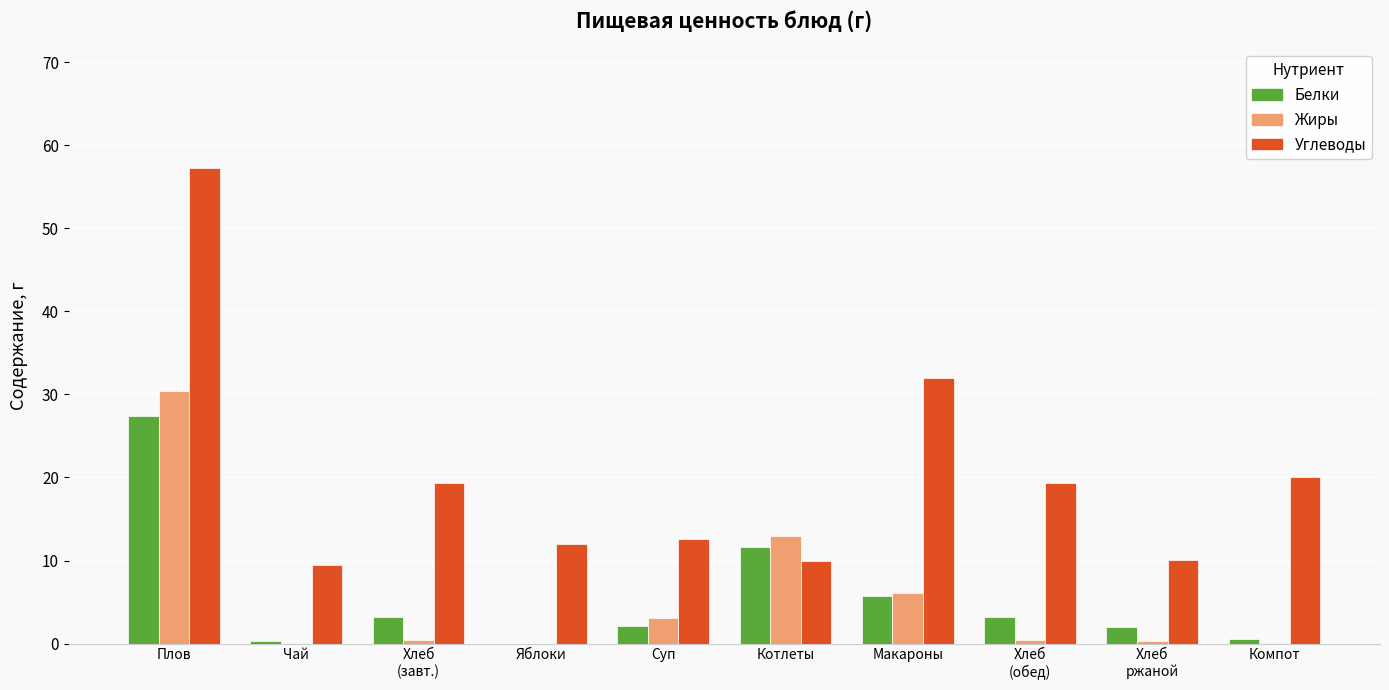

What are all the series names shown in the legend?

Белки, Жиры, Углеводы